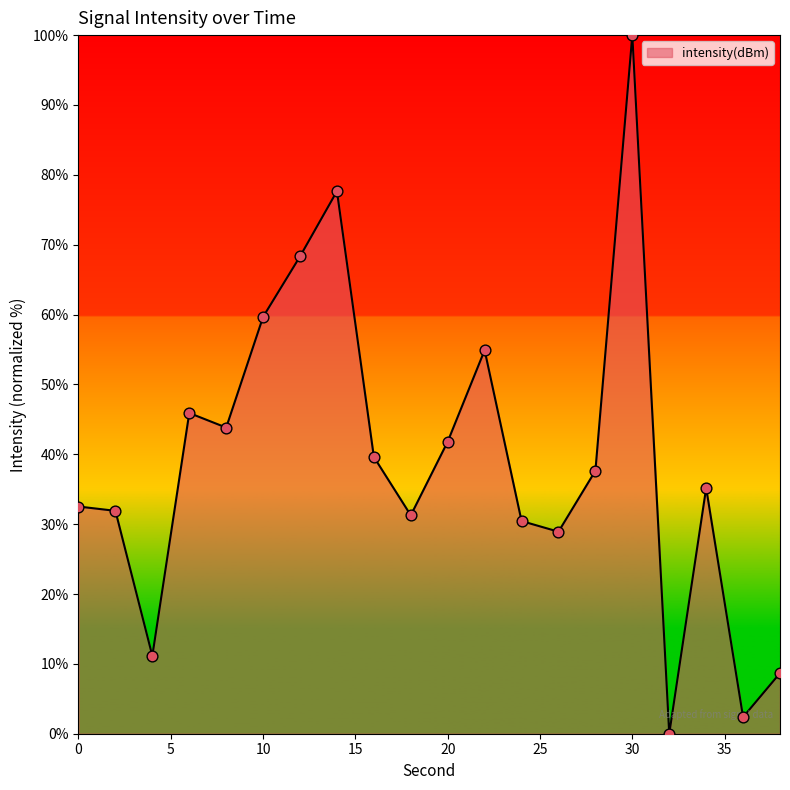

What is the difference between the maximum and minimum values?

100.0